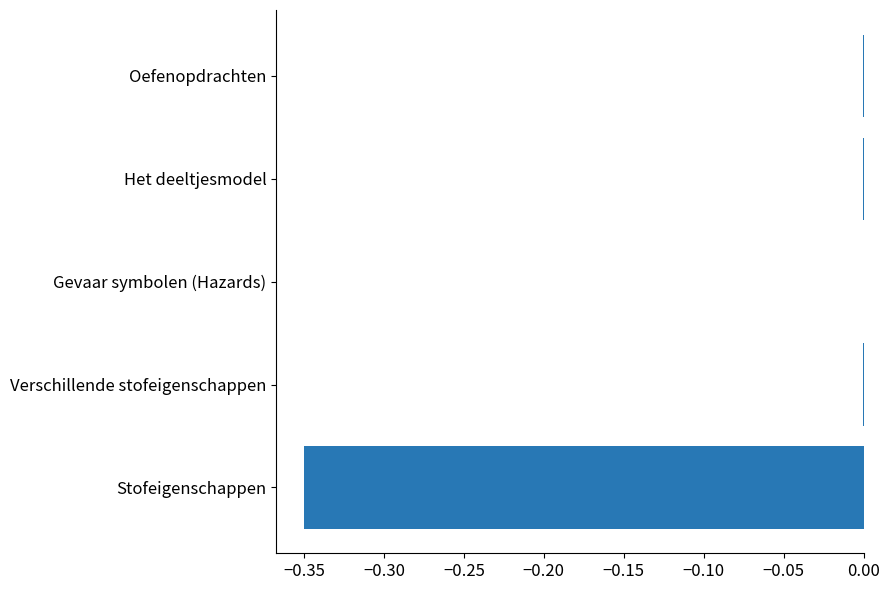

What is the average value?

-0.1